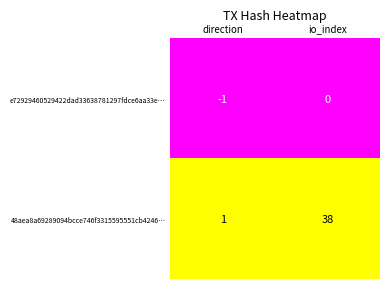

Is the value of 48aea8a69289094bcce746f3315595551cb4246… at direction greater than the value of e72929460529422dad33638781297fdce6aa33e… at direction?

Yes